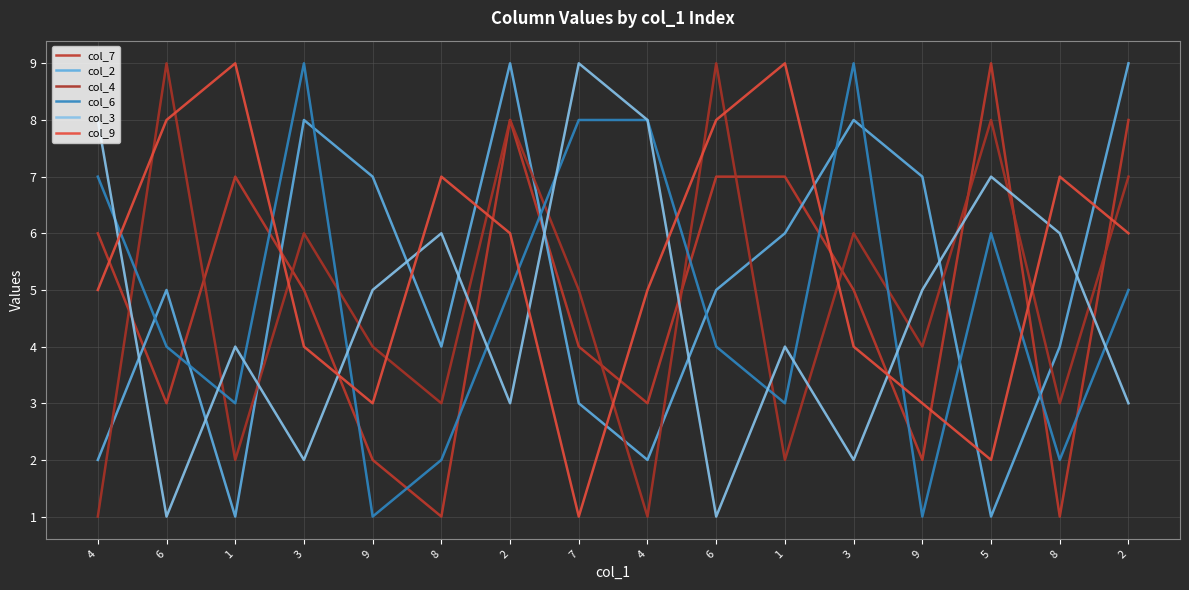

What is the difference between the highest and lowest values at 1?

8